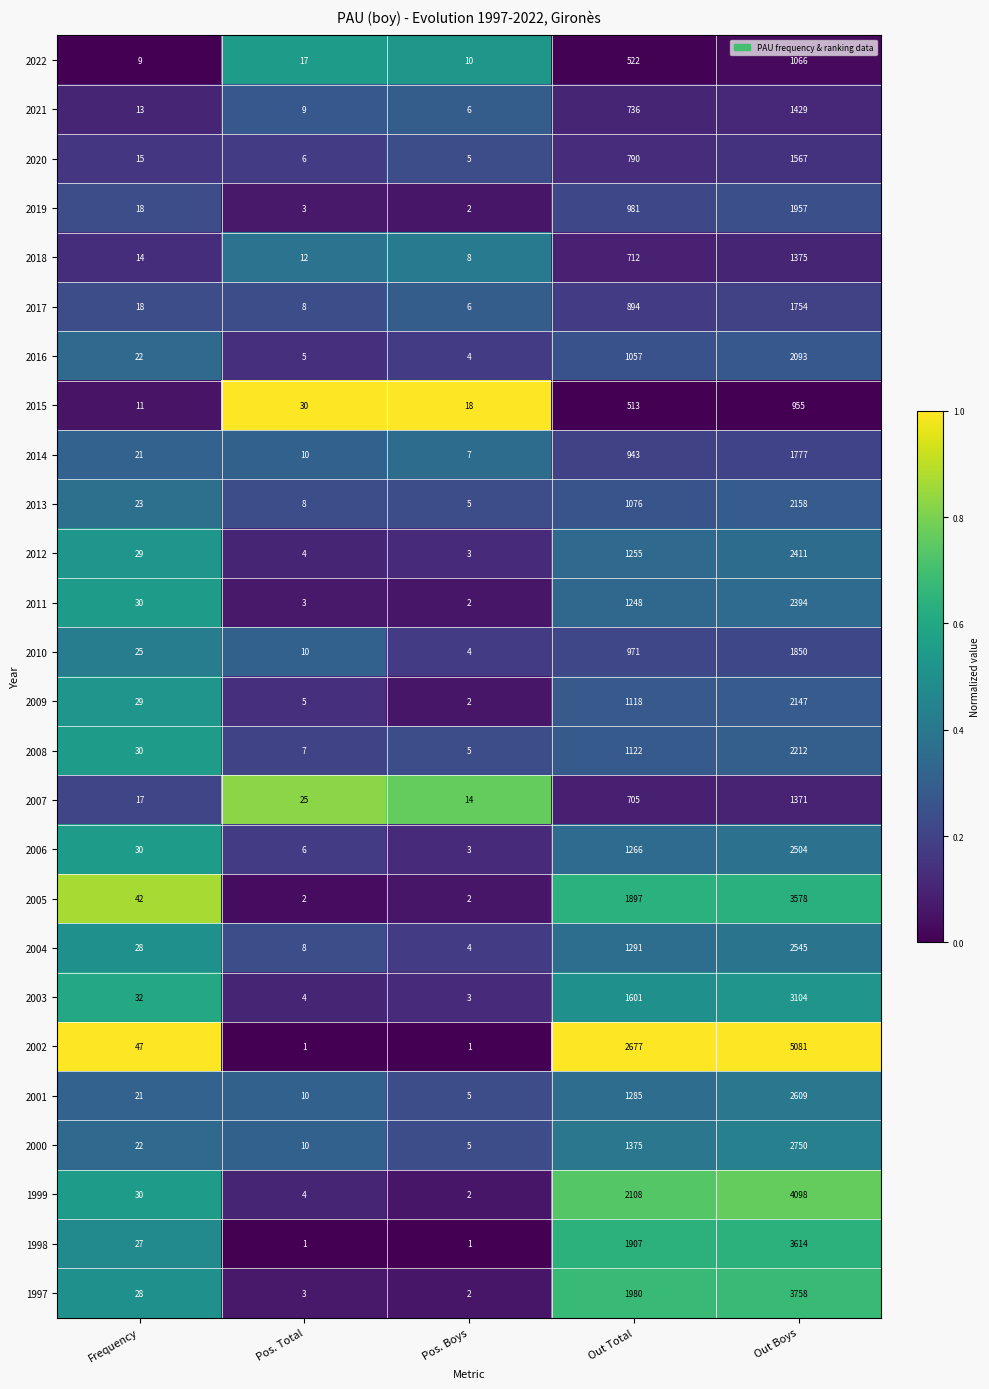

What is the difference between the highest and lowest values at Pos. Boys?

17